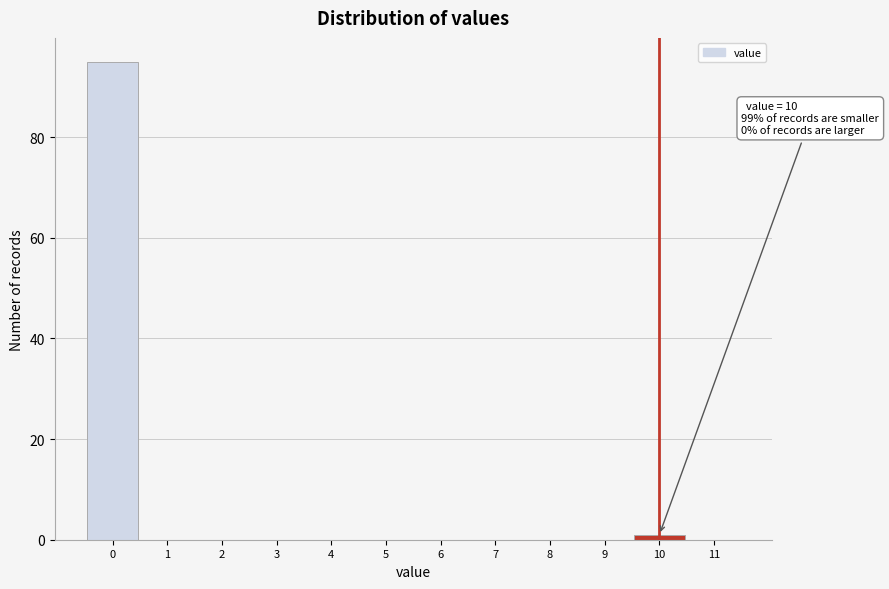

Over which range of the x-axis is the bar tallest?

-0.5 to 0.5